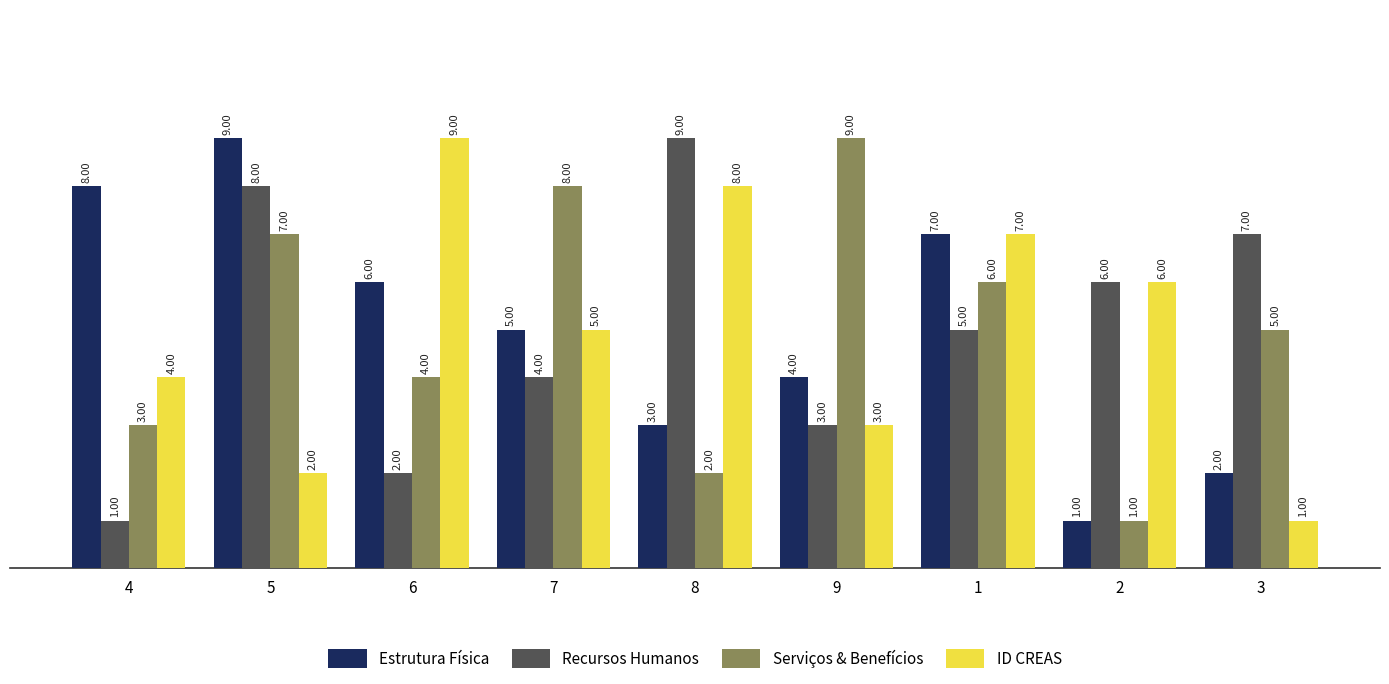

At which category is the sum across all series the highest?

5